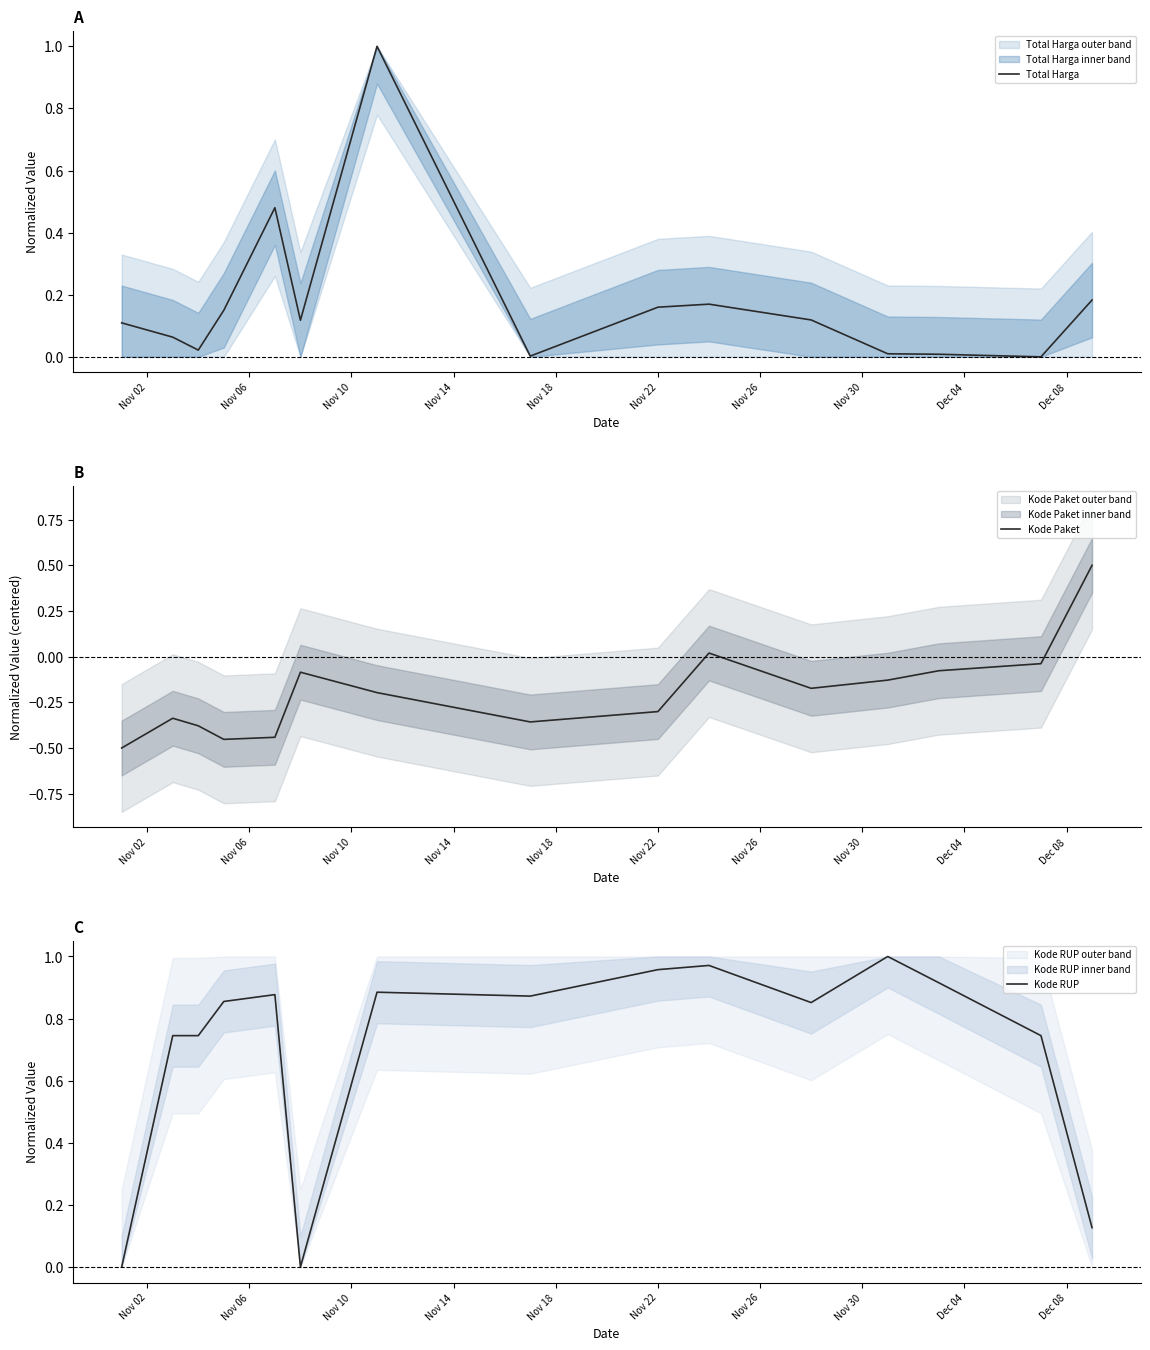

Which series has the largest total across all categories?

Kode RUP